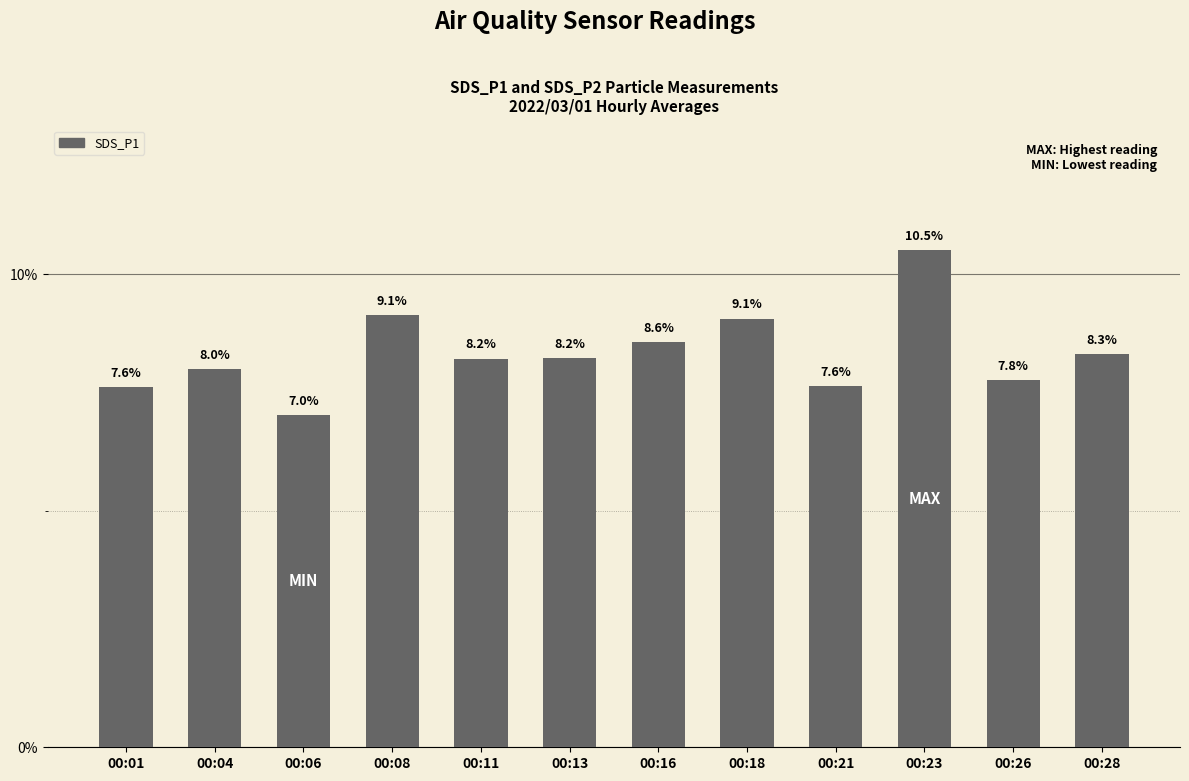

What is the ratio of the value at 00:23 to the value at 00:26?

1.4